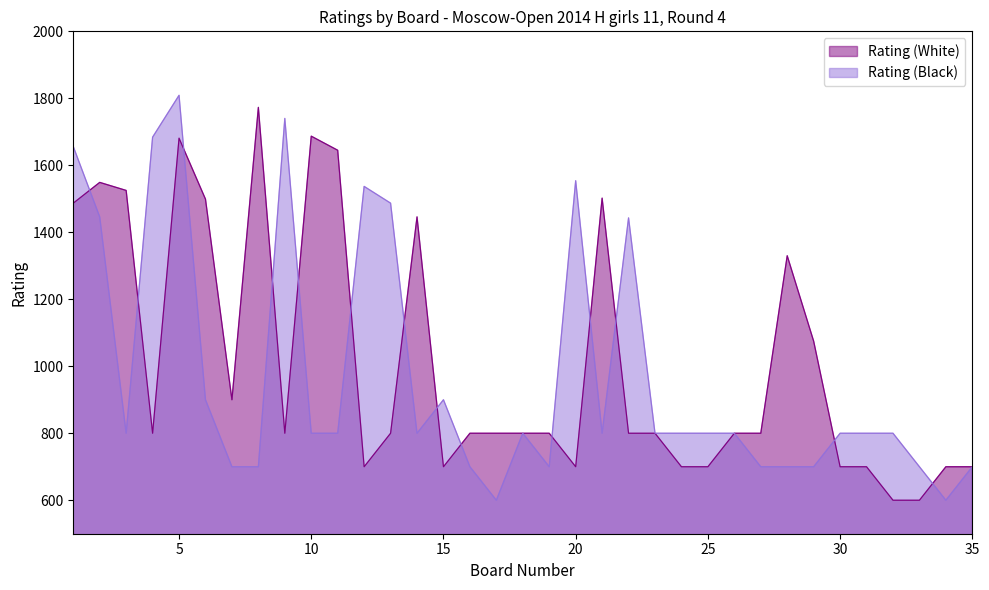

At 26, list the series in order from largest to smallest.

Rating (White), Rating (Black)